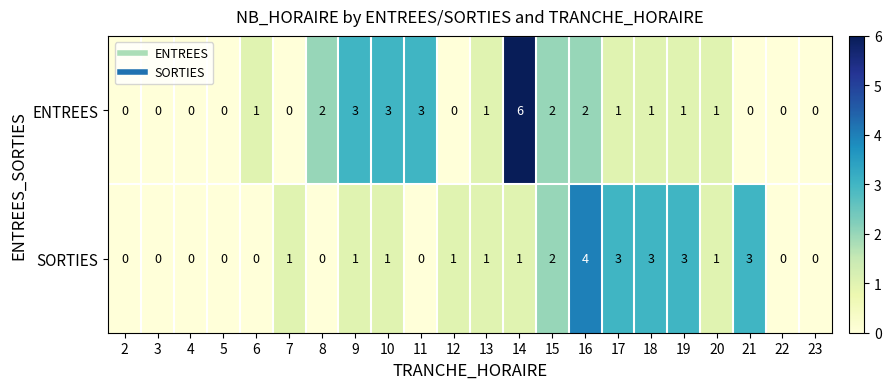

Which category has the highest value in the SORTIES series?

16